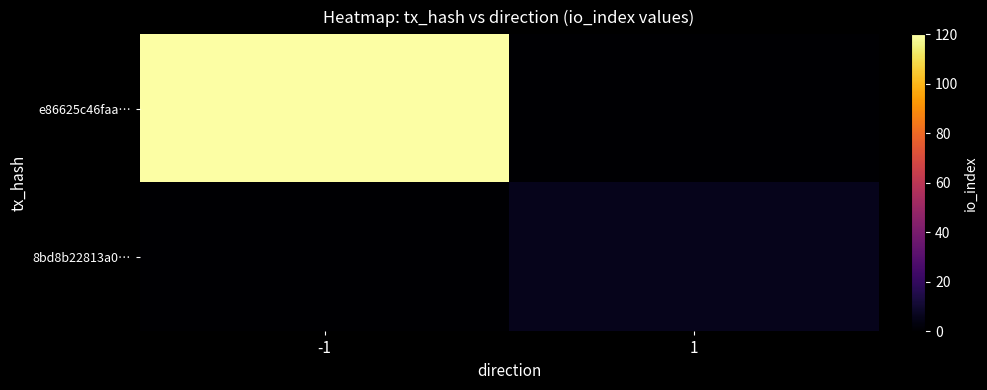

At how many categories does at least one series exceed 71?

1